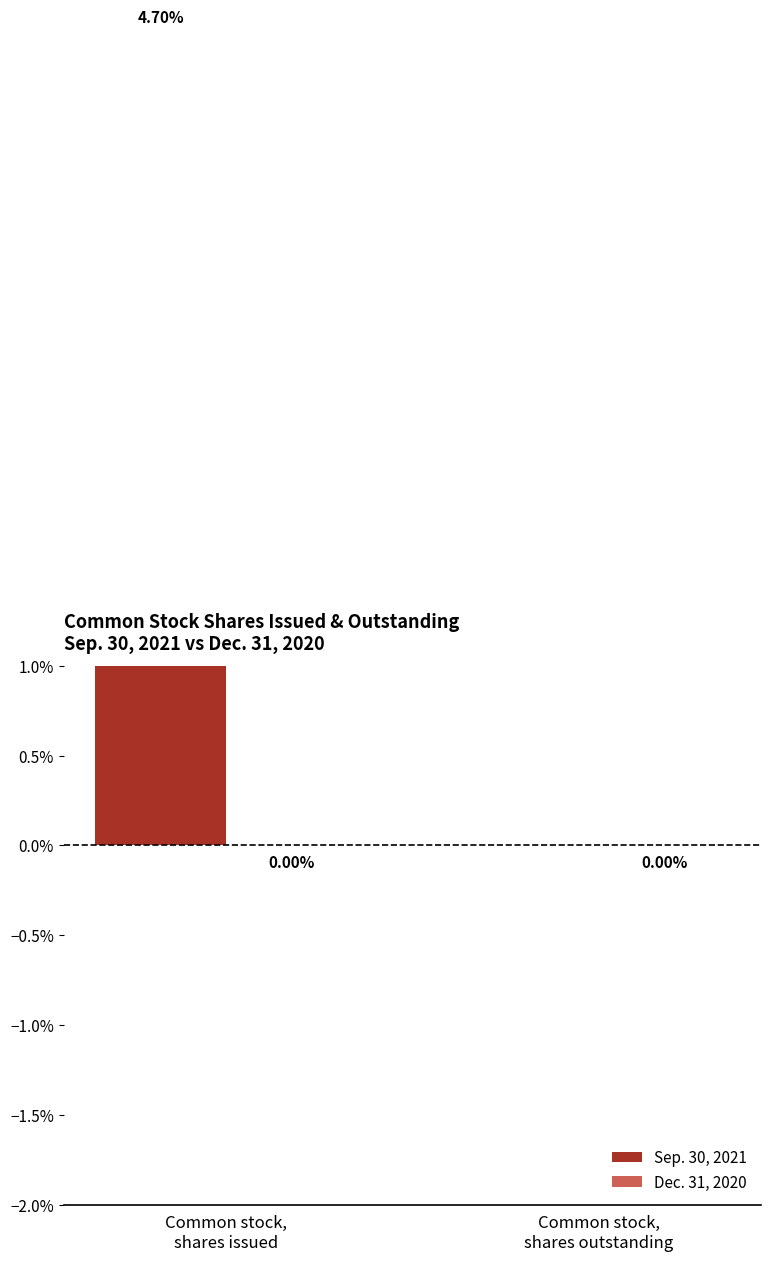

What are all the series names shown in the legend?

Sep. 30, 2021, Dec. 31, 2020